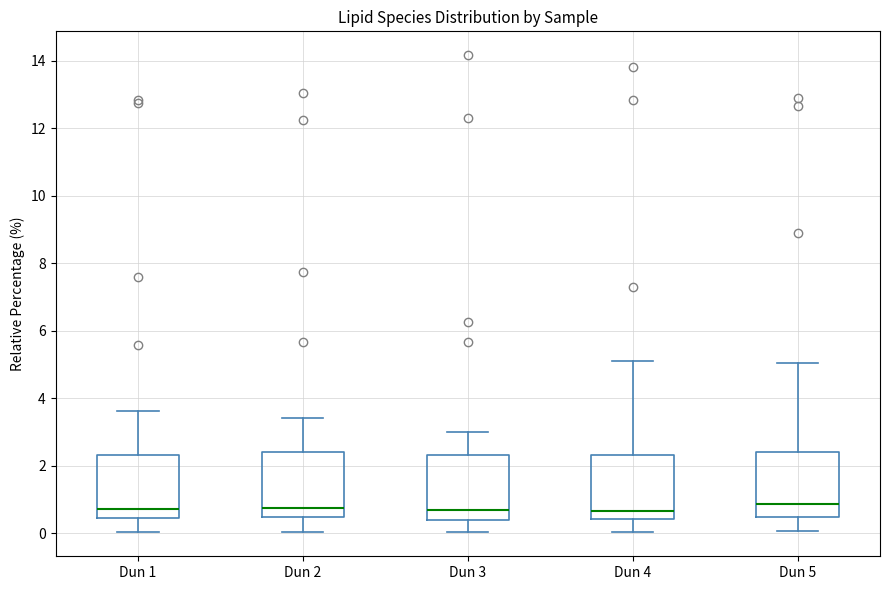

Reading left to right, read every box against the y-axis: the position of its median line, the range the box covers, and the ends of its whiskers. The values are not printed on the chart, so give them approximately, as read against the axis.

Dun 1: median 0.8, box 0.4 to 2.4, whiskers 0.0 to 3.6
Dun 2: median 0.8, box 0.4 to 2.4, whiskers 0.0 to 3.4
Dun 3: median 0.6, box 0.4 to 2.4, whiskers 0.0 to 3.0
Dun 4: median 0.6, box 0.4 to 2.4, whiskers 0.0 to 5.2
Dun 5: median 0.8, box 0.4 to 2.4, whiskers 0.0 to 5.0